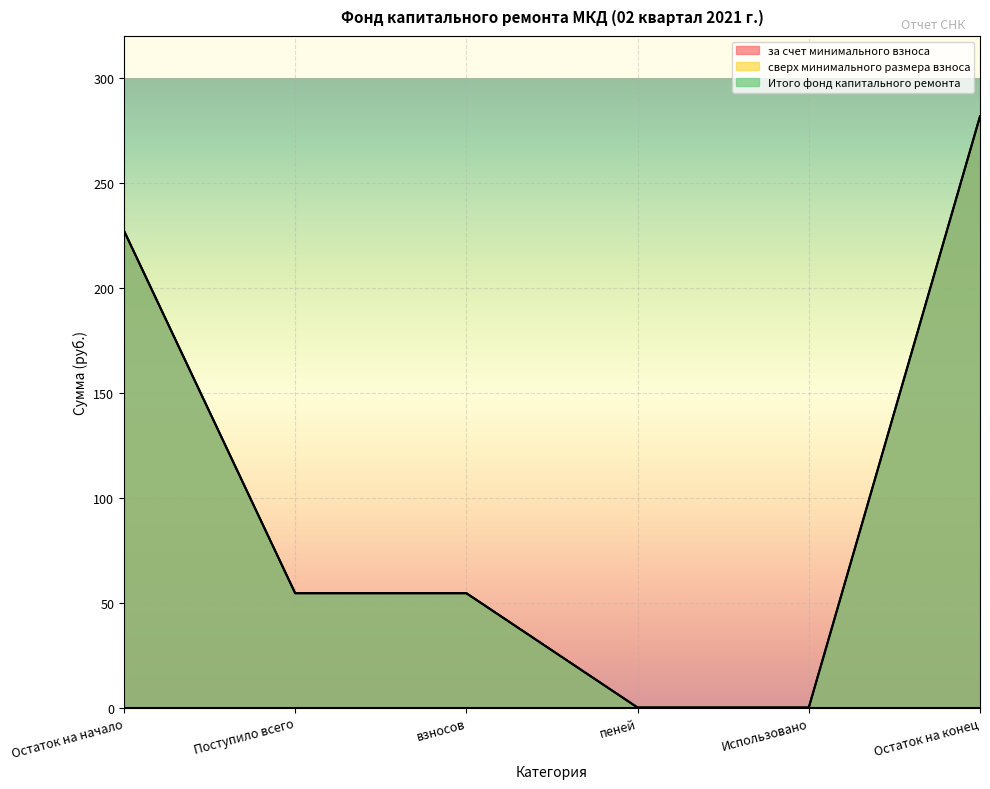

Which series has the largest range (max minus min)?

за счет минимального взноса